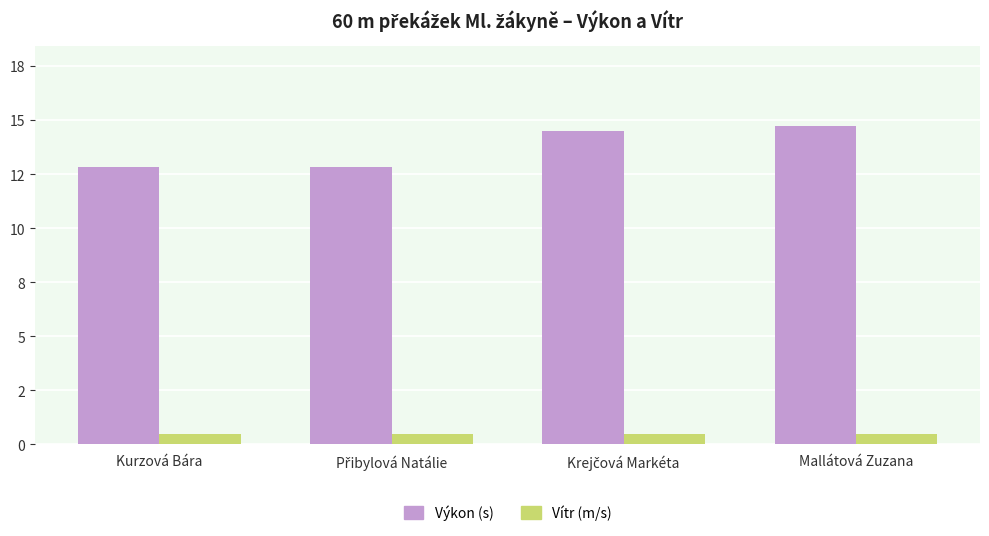

At which label is Vítr (m/s) closest to 0?

Kurzová Bára